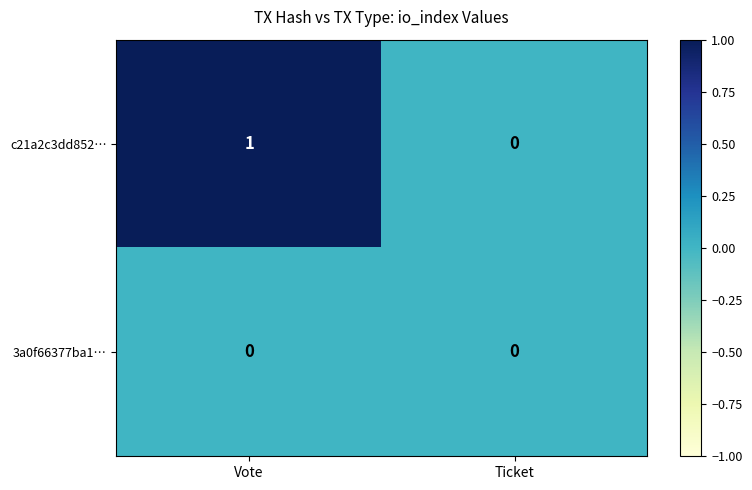

The value of 3a0f66377ba1… at Ticket is 0. True or false?

True